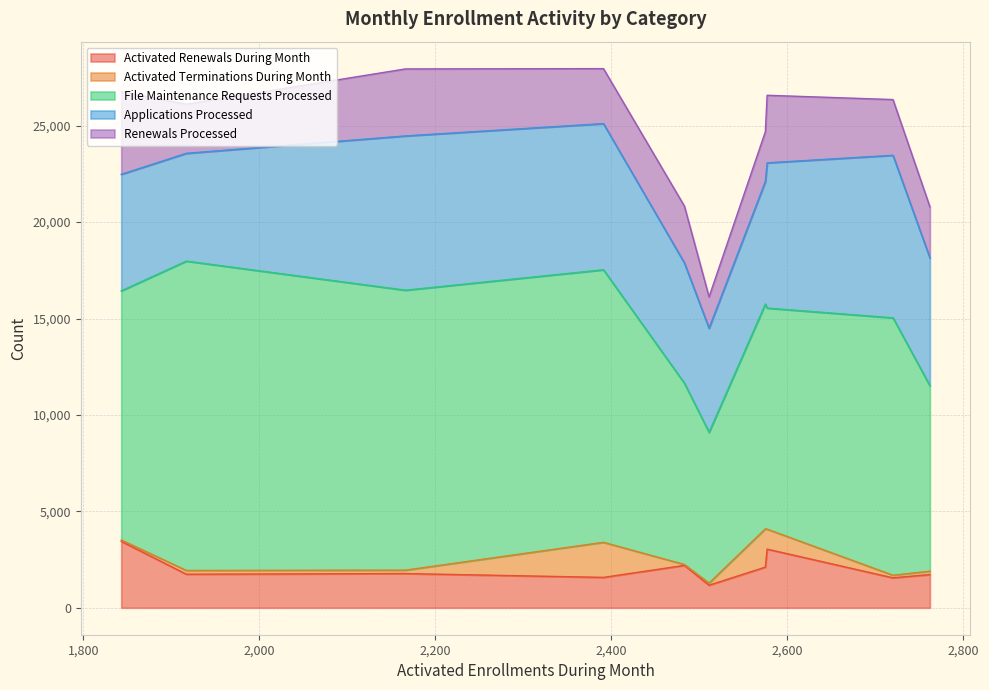

At which label does Activated Renewals During Month first exceed 1774?

2483